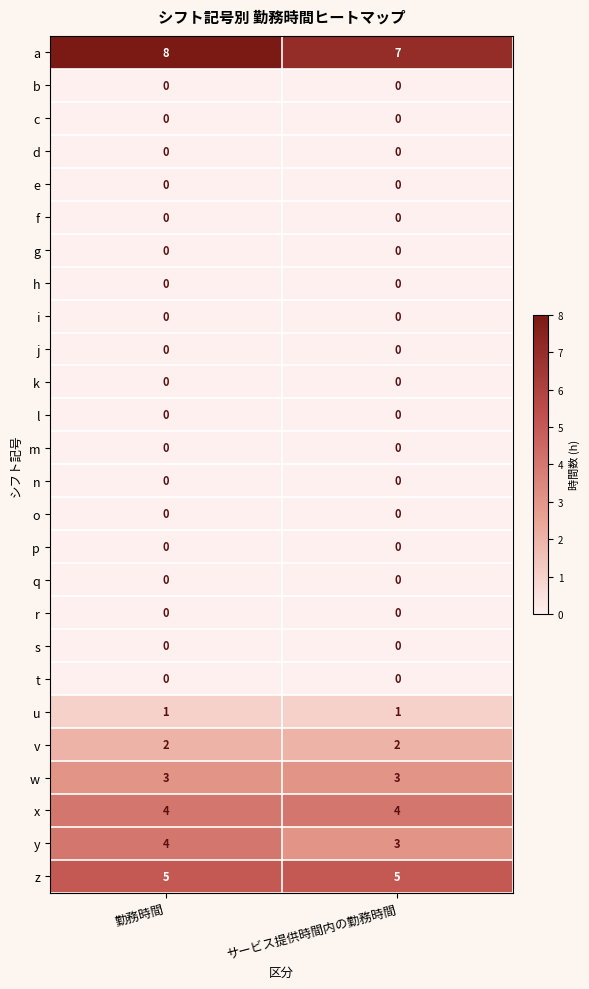

What is the difference between the highest and lowest values at 勤務時間?

8